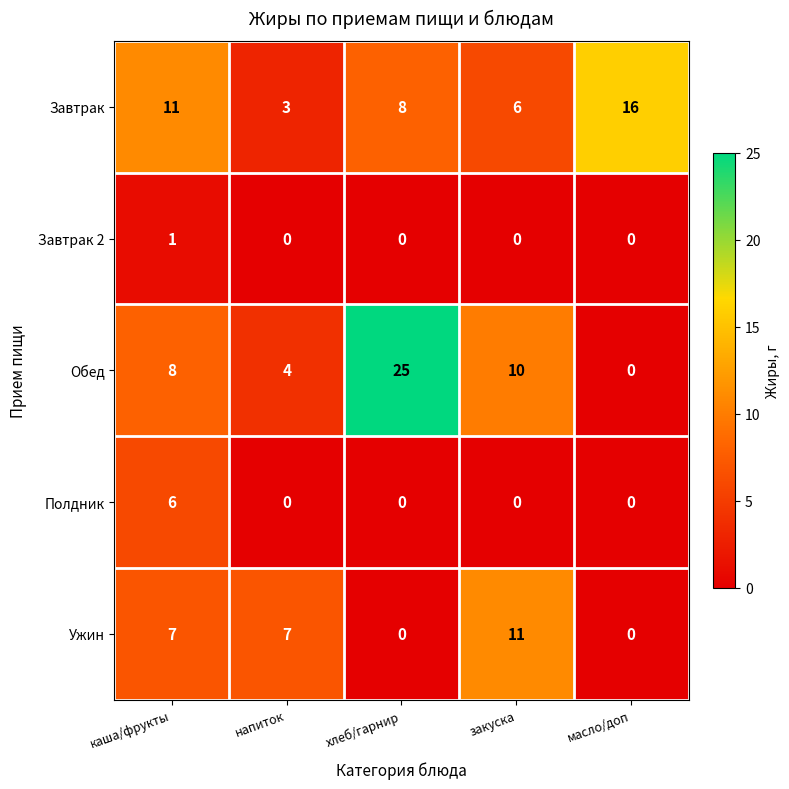

Reading left to right, transcribe all the data shown in this chart.

Завтрак: 11	3	8	6	16
Завтрак 2: 1	0	0	0	0
Обед: 8	4	25	10	0
Полдник: 6	0	0	0	0
Ужин: 7	7	0	11	0